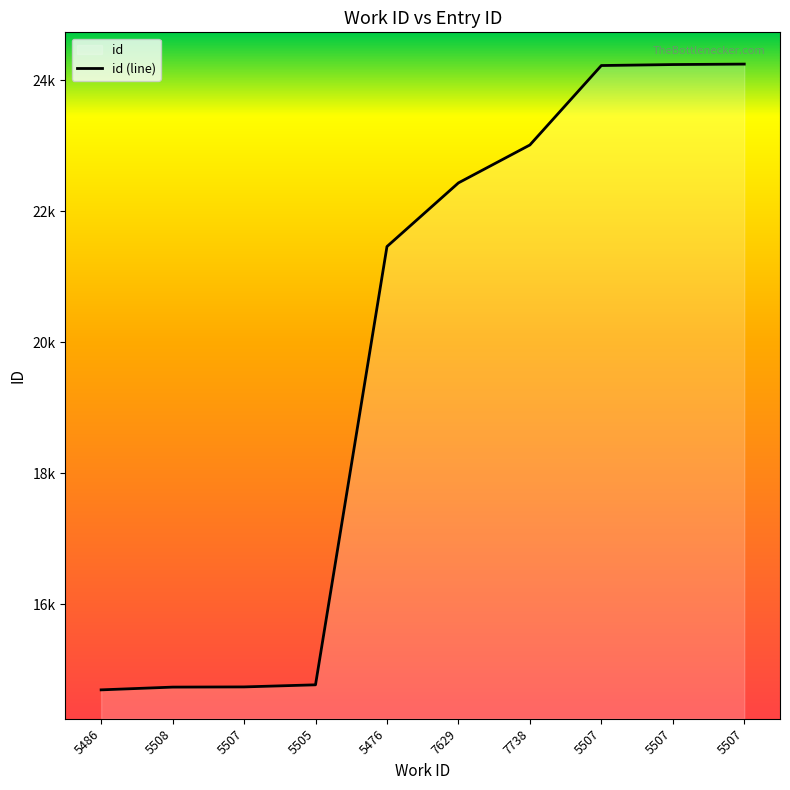

Rank the categories by value from highest to lowest.

5507, 5507, 5507, 7738, 7629, 5476, 5505, 5507, 5508, 5486